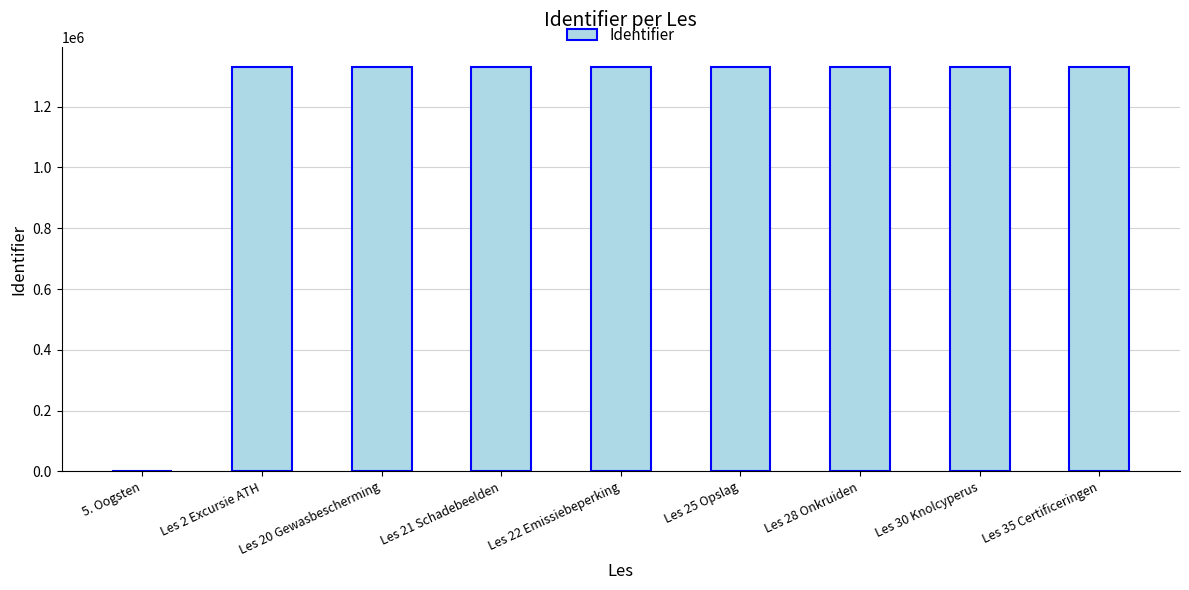

What is the greatest value displayed?

1330669